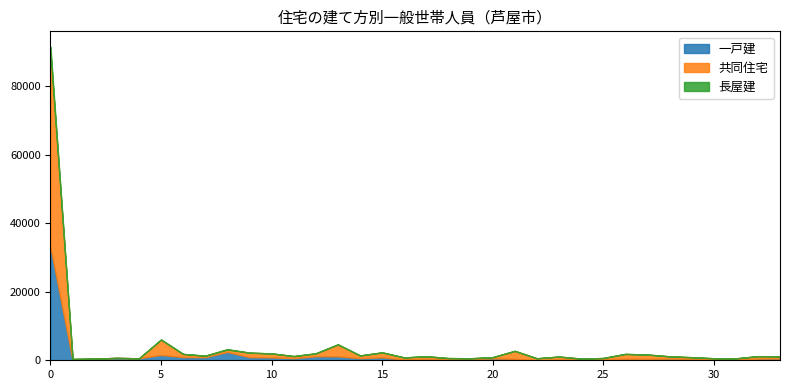

What is the maximum value for 一戸建?

32985